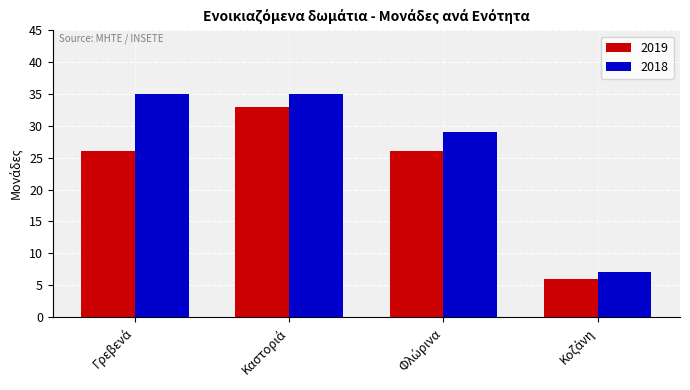

What is the sum of all 2019 values?

91